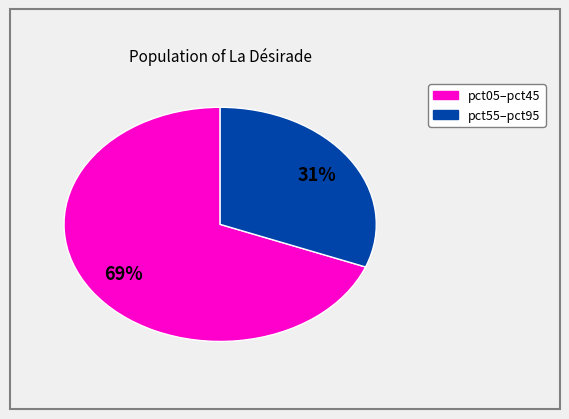

How many slices are in this pie chart?

2